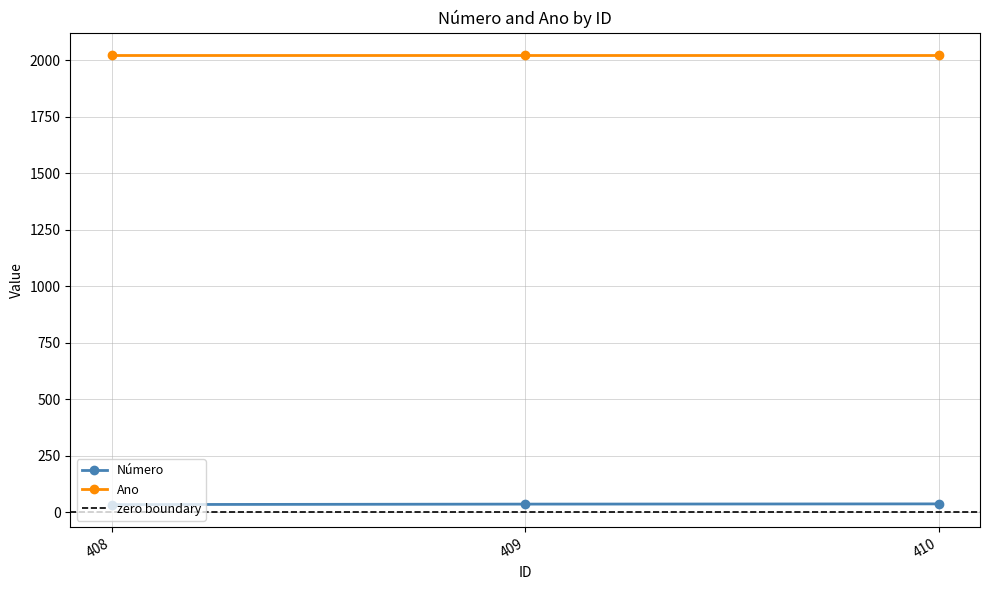

What is the difference between the second highest and minimum values?

2